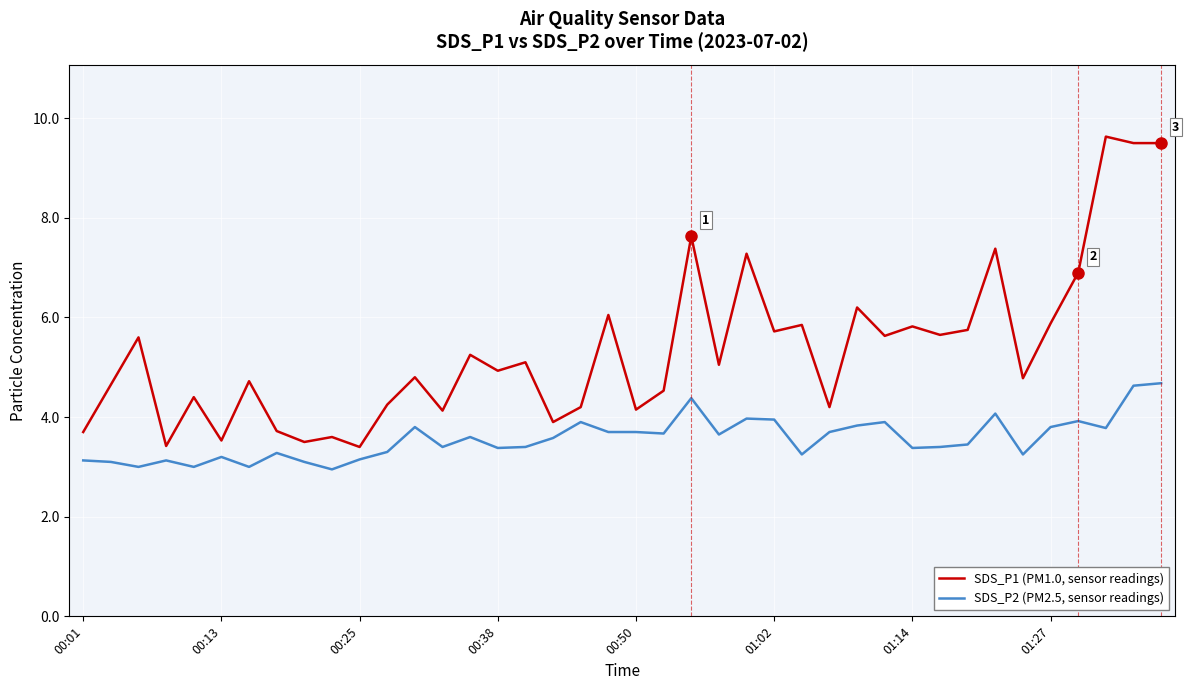

Which series has the largest range (max minus min)?

SDS_P1 (PM1.0, sensor readings)